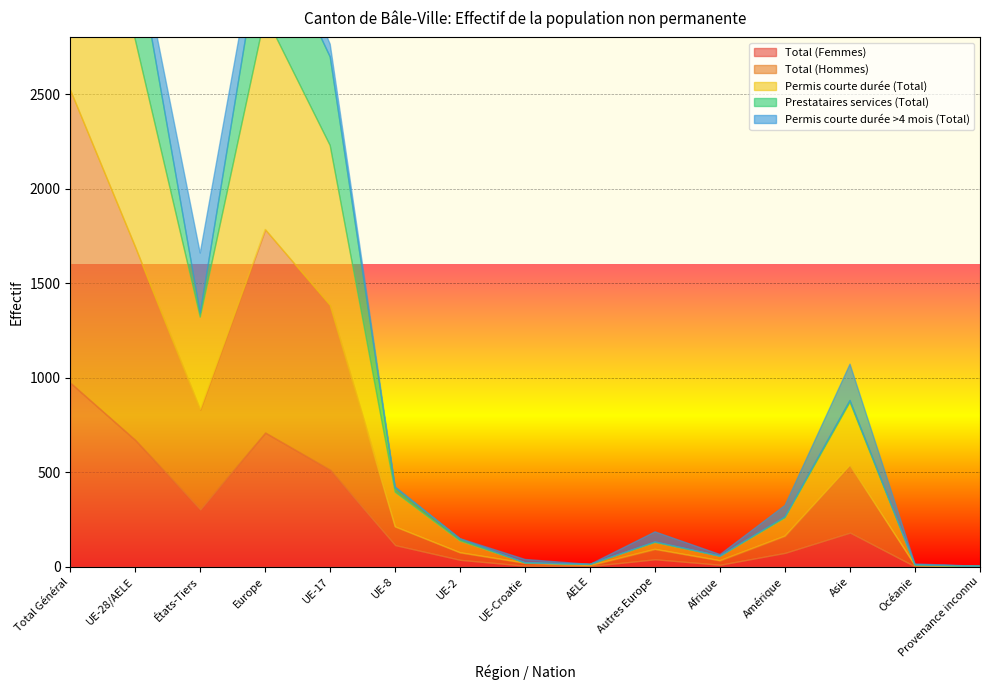

Between which two adjacent categories do Permis courte durée >4 mois (Total) and Total (Hommes) first intersect?

UE-2 and UE-Croatie